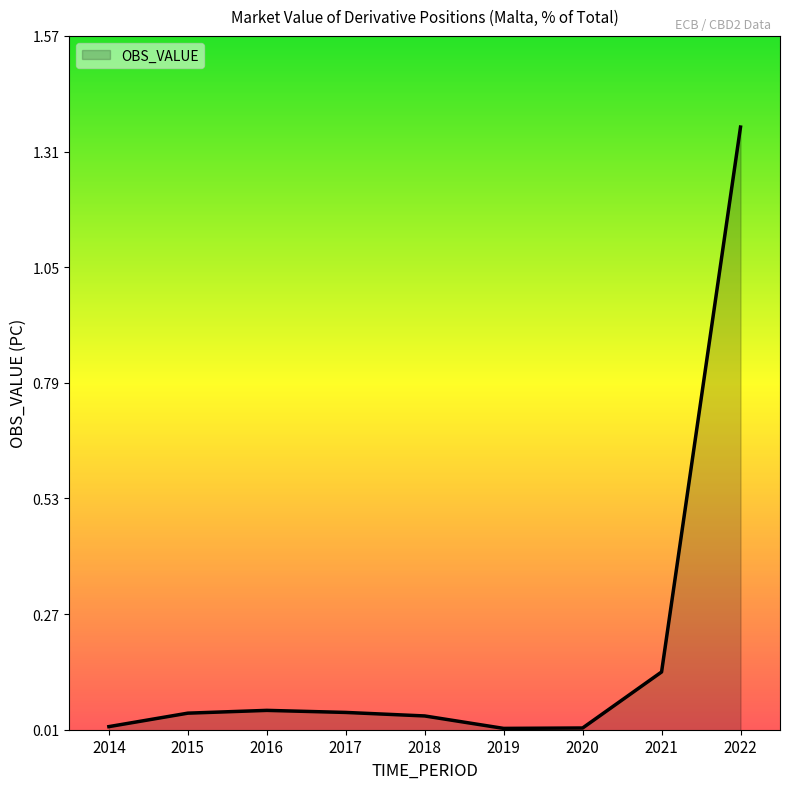

Which label corresponds to the largest value in the chart?

2022